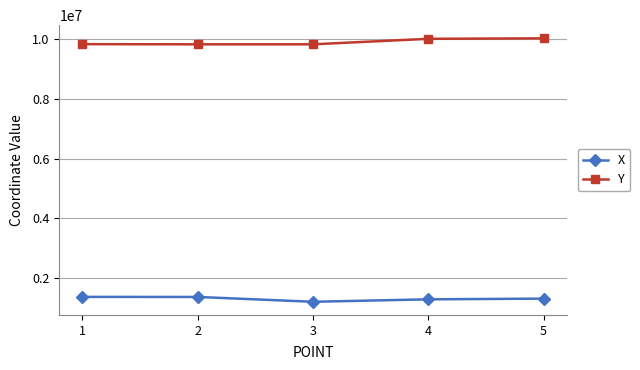

True or false: X and Y intersect in this chart.

False